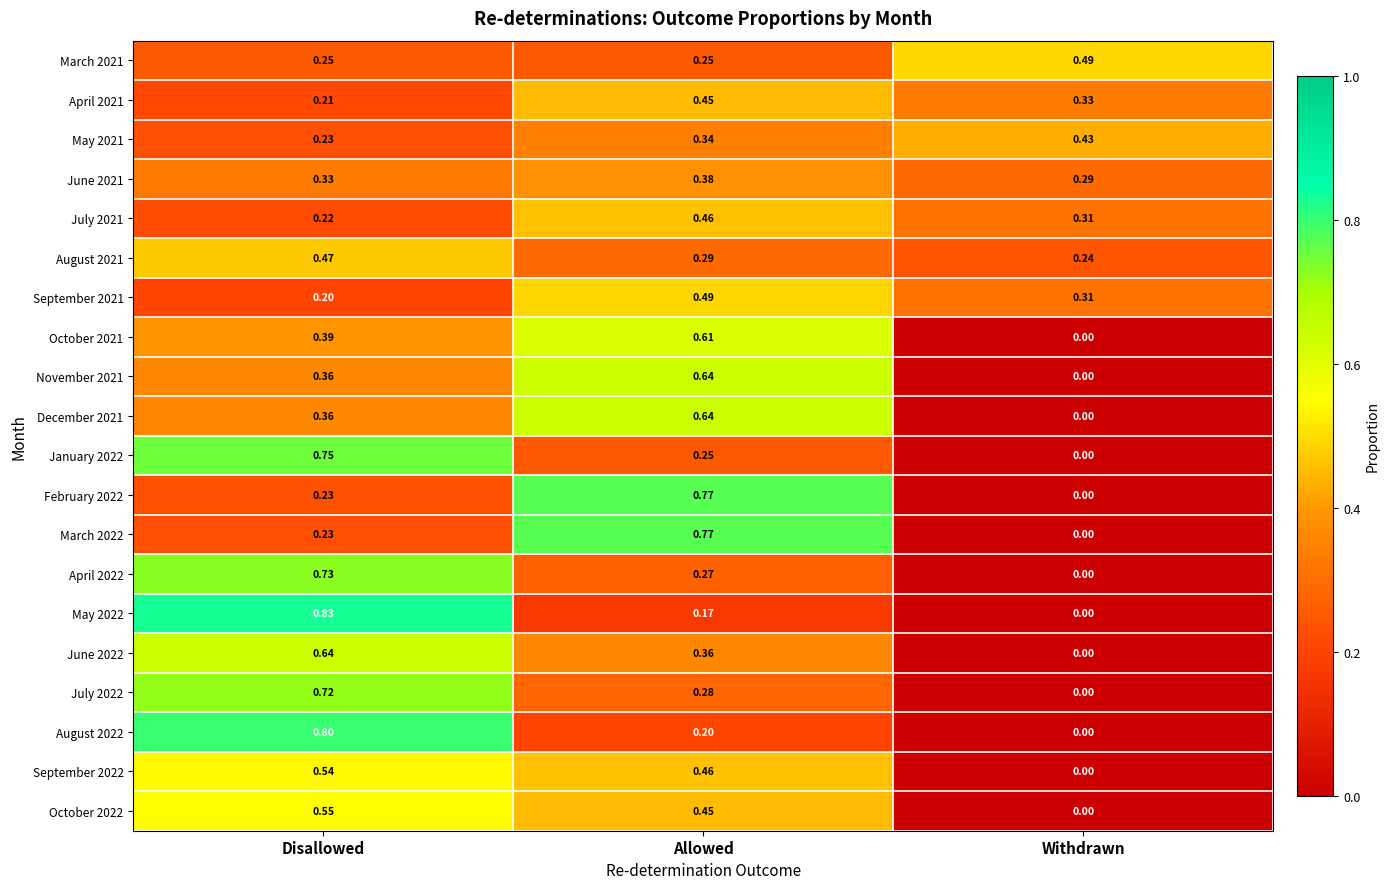

Count the number of categories in the chart.

3